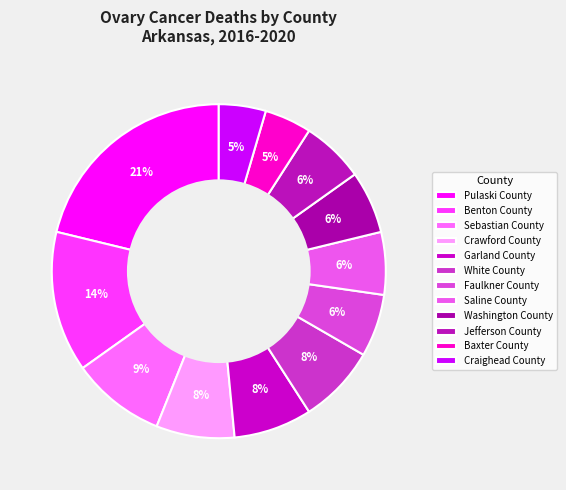

What is the largest slice in the pie chart?

Pulaski County